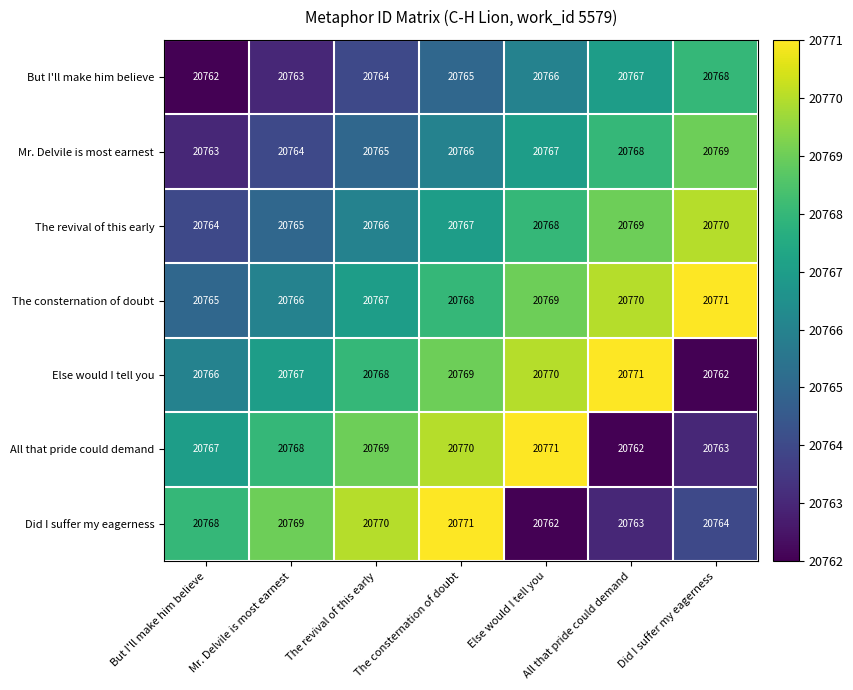

What is the sum of all All that pride could demand values?

145370